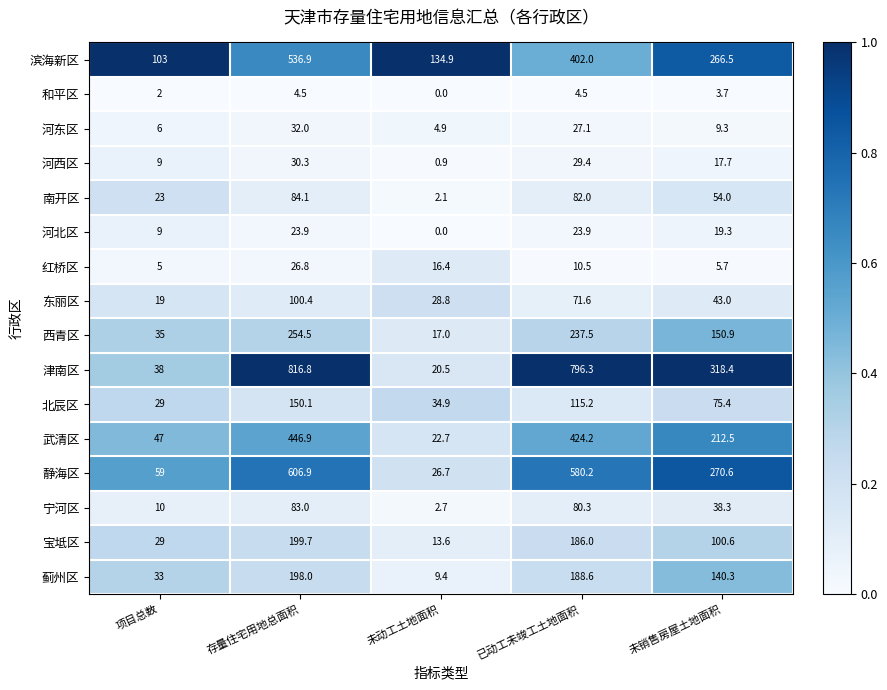

Rank the series by their maximum value, from highest to lowest.

津南区, 静海区, 滨海新区, 武清区, 西青区, 宝坻区, 蓟州区, 北辰区, 东丽区, 南开区, 宁河区, 河东区, 河西区, 红桥区, 河北区, 和平区